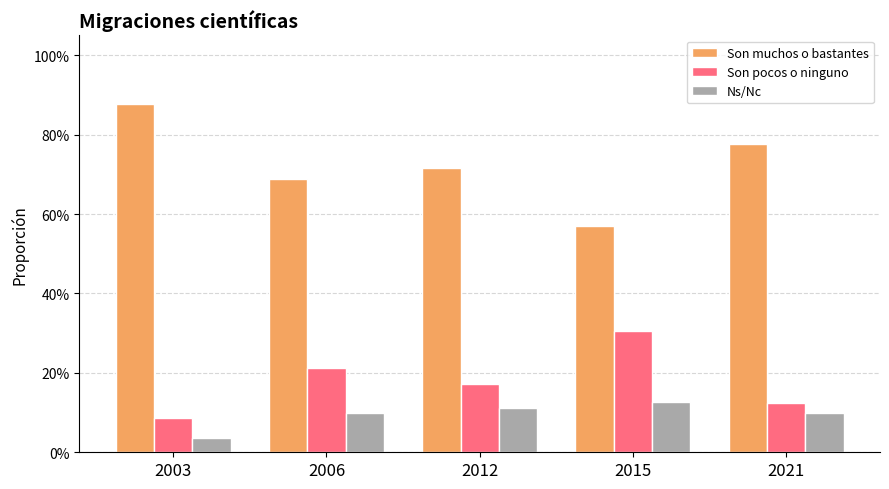

Between 2006 and 2015, which series saw the biggest shift?

Son muchos o bastantes